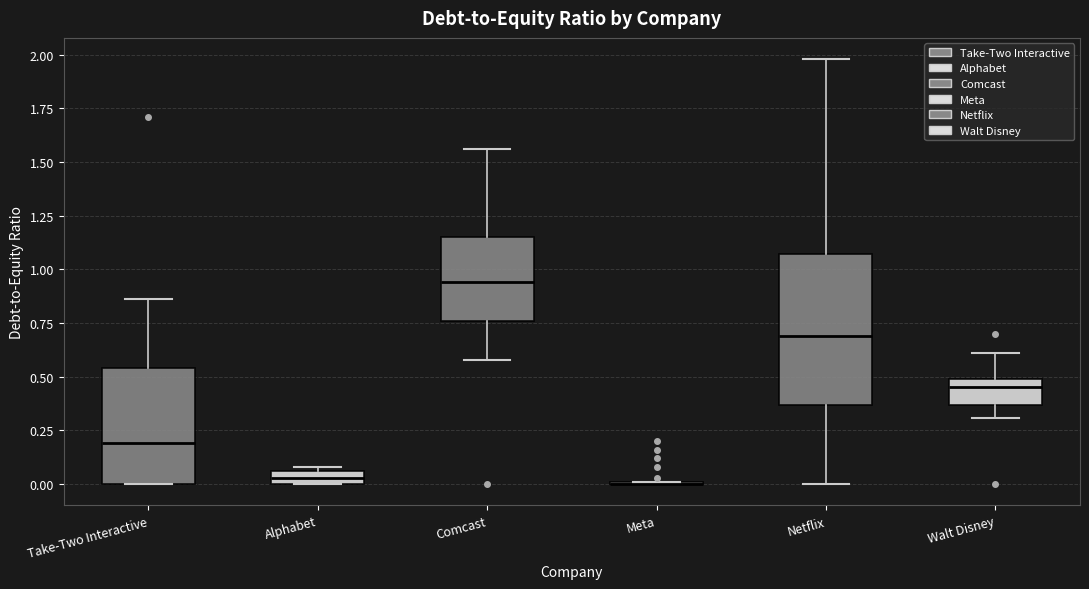

Where is the upper edge of the box for Walt Disney on the y-axis? The values are not printed on the chart, so give them approximately, as read against the axis.

0.50